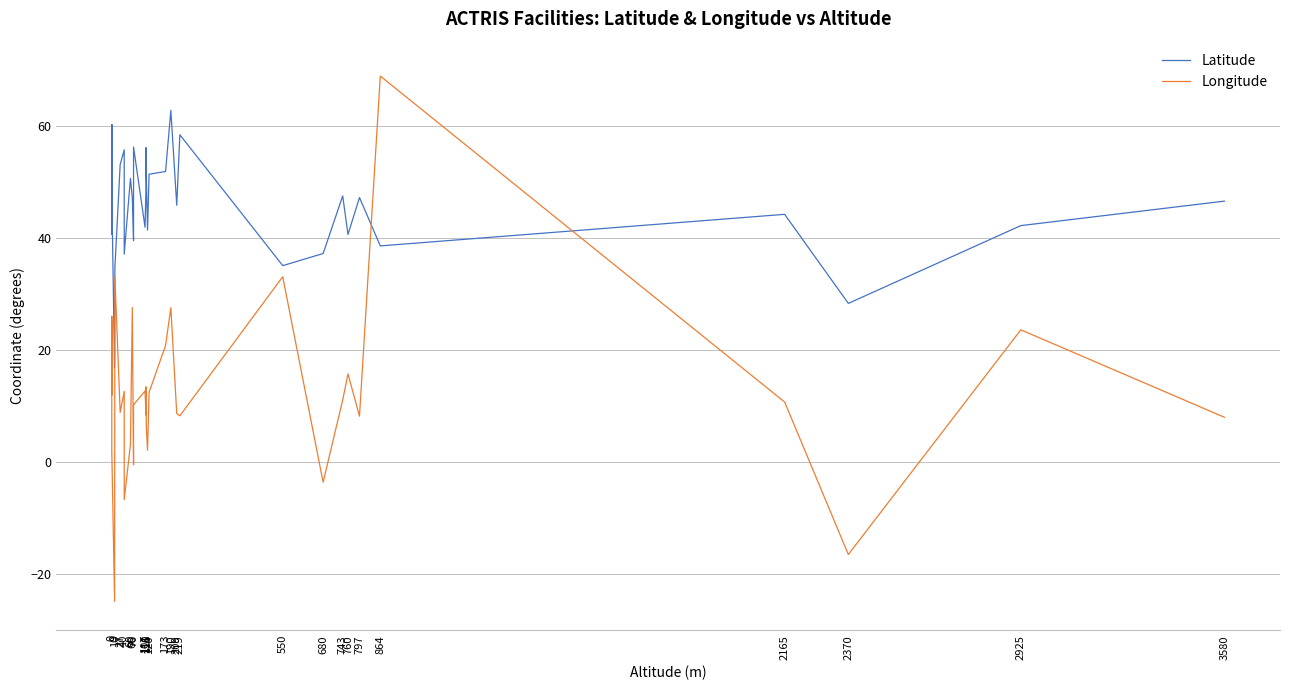

How many values in Longitude are below zero?

5